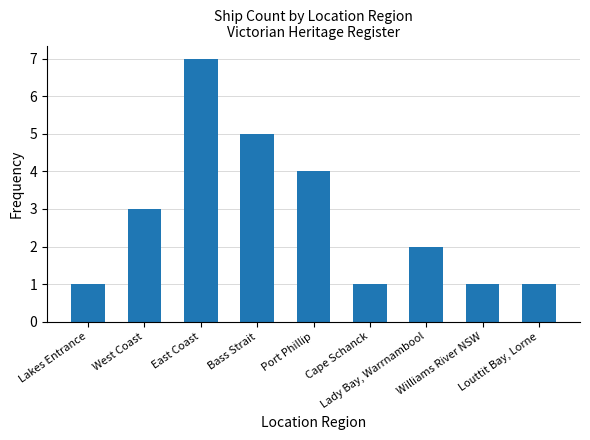

What is the value of the 9th bar from the left?

1